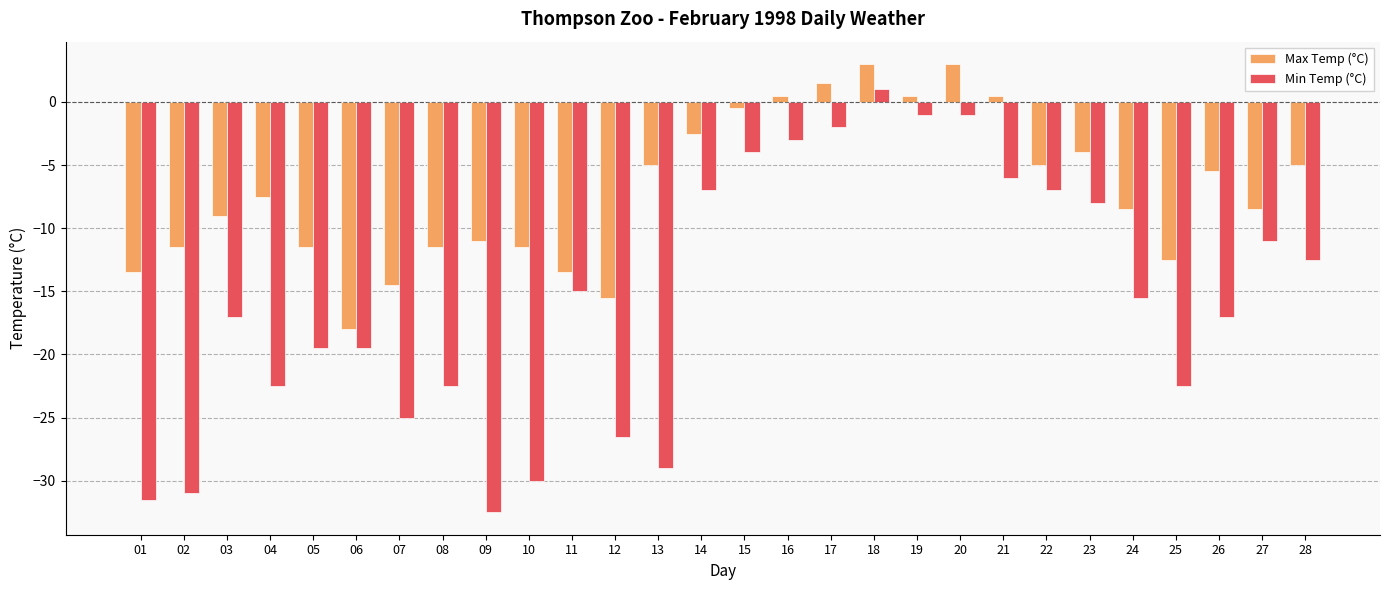

What is the difference between the maximum and minimum values in the Max Temp (°C) series?

21.0